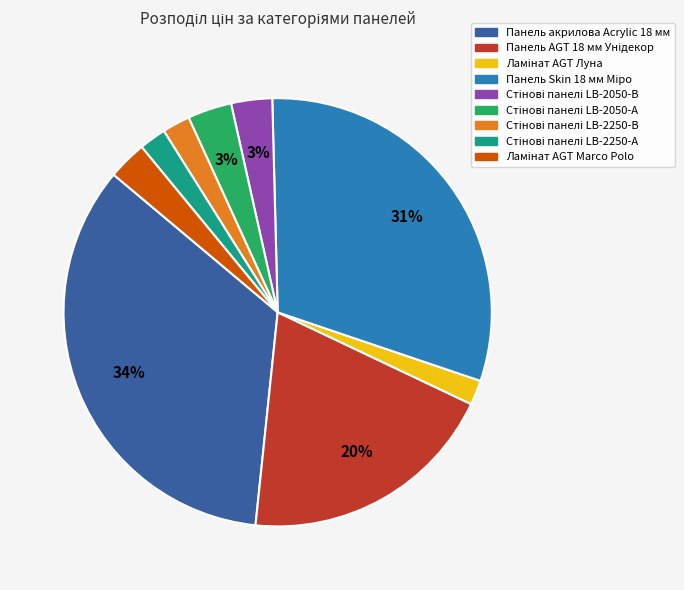

True or false: Панель акрилова Acrylic 18 мм accounts for 47% of the total.

False